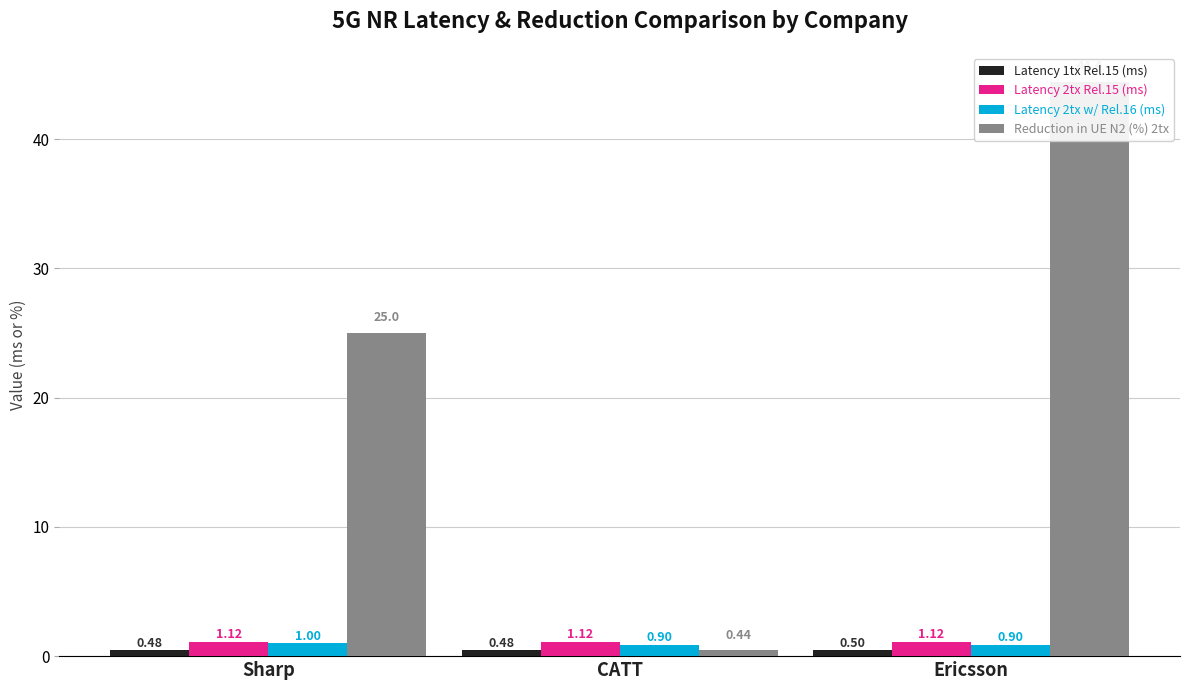

Between Sharp and Ericsson, which series saw the biggest shift?

Reduction in UE N2 (%) 2tx